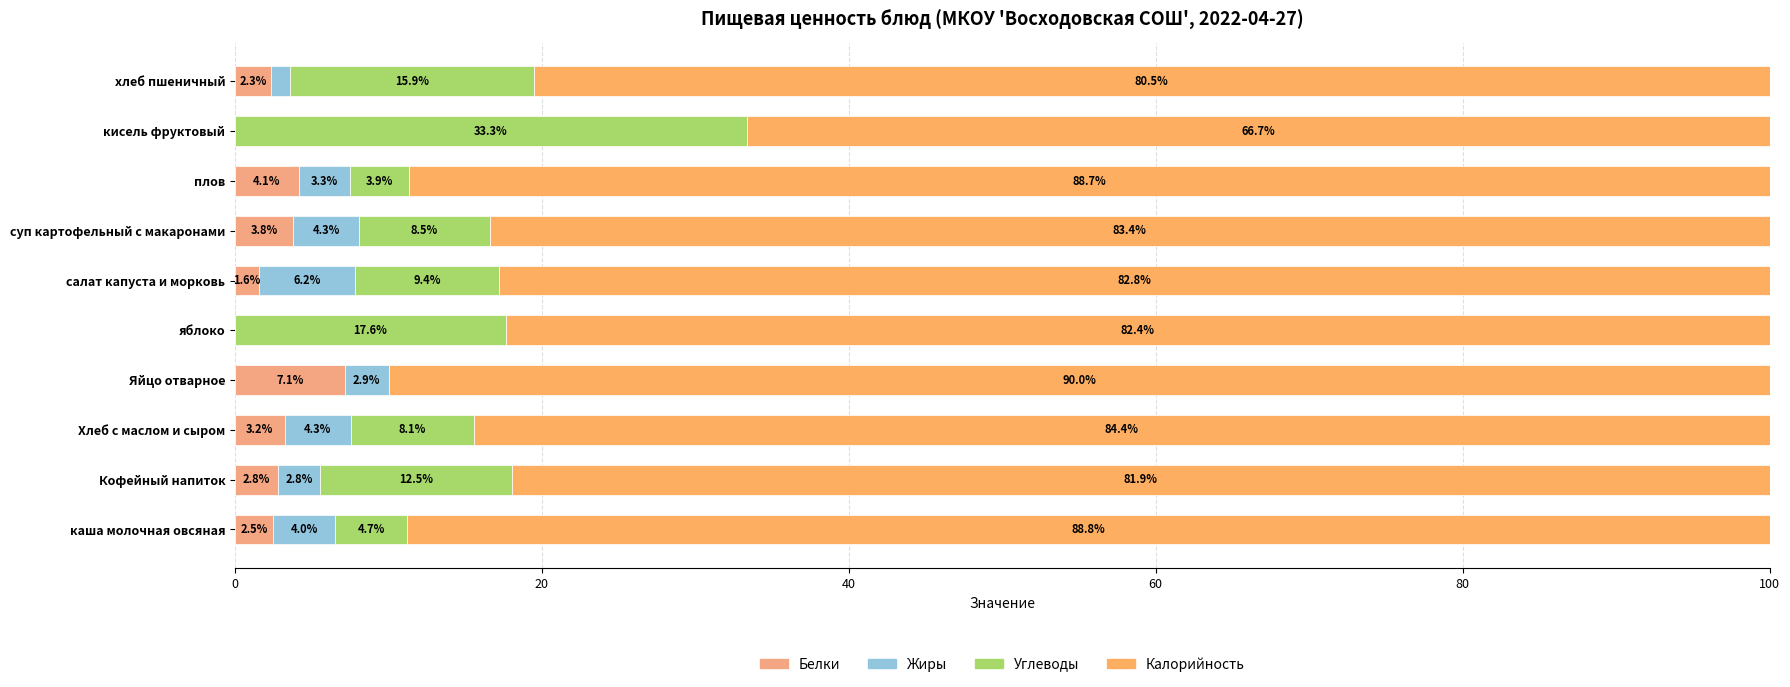

What position from the left is плов?

8